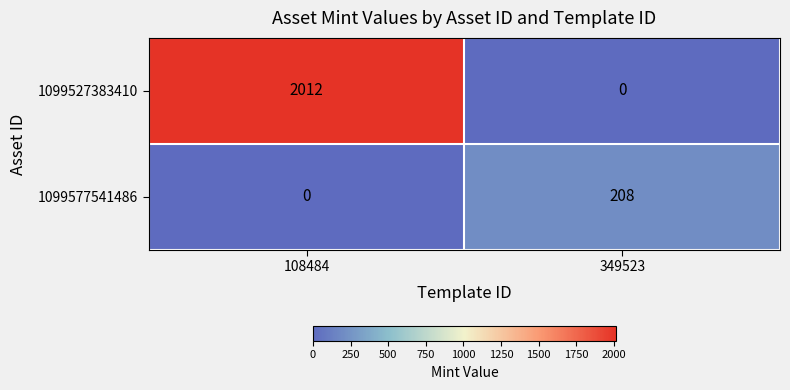

What is the average value of the 1099527383410 series?

1006